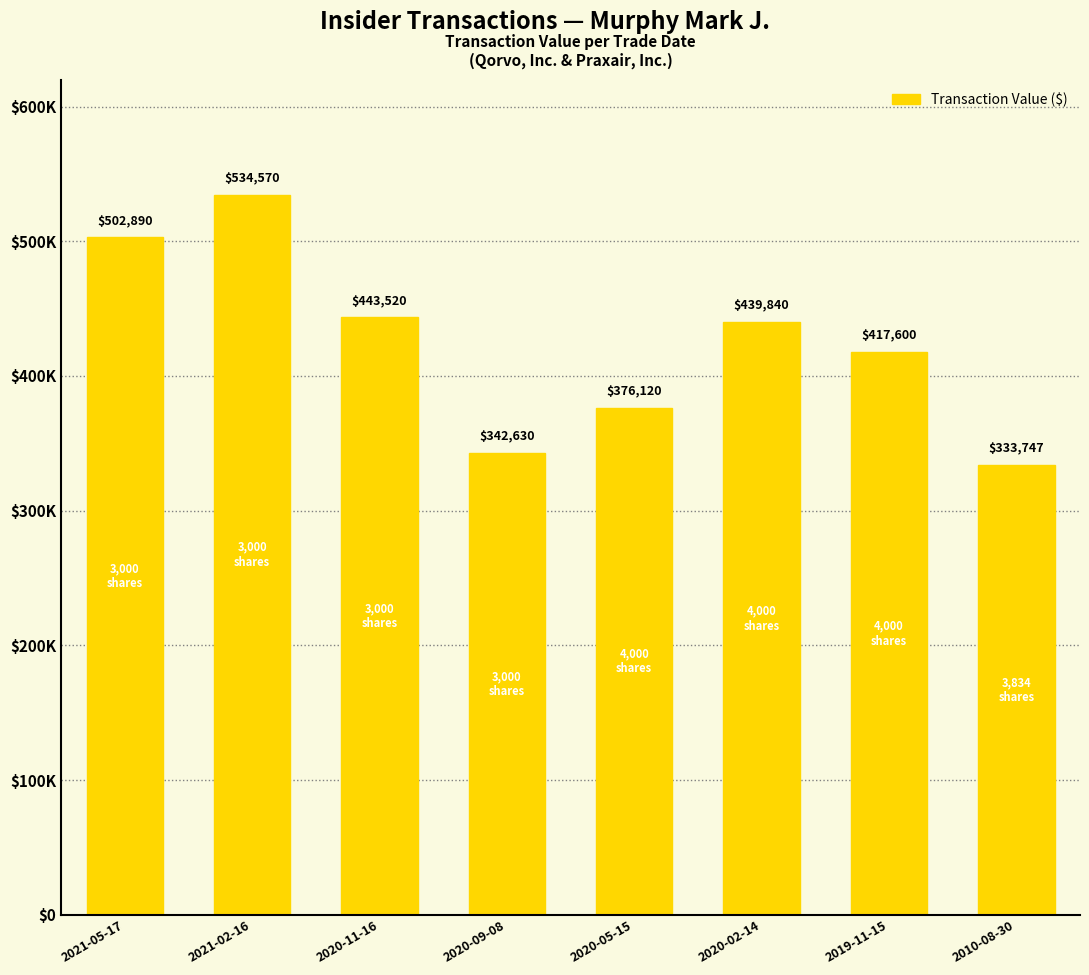

What is the difference between the second highest and second lowest values?

160260